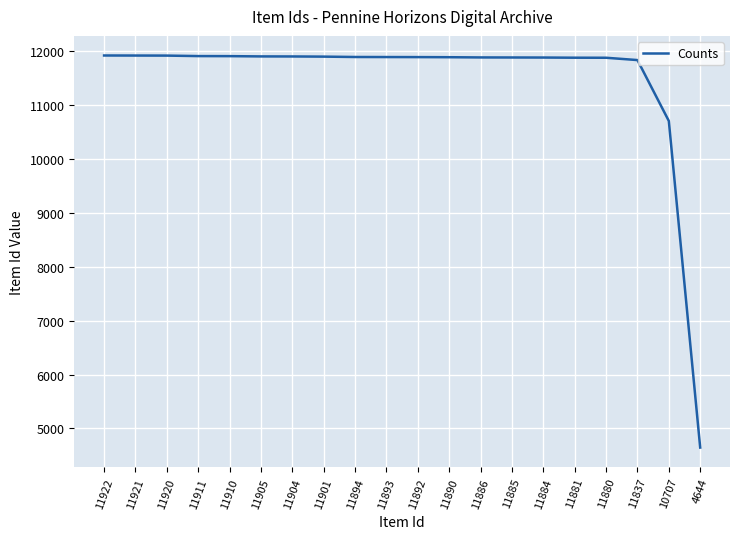

At which category does the chart reach its minimum across all series?

4644